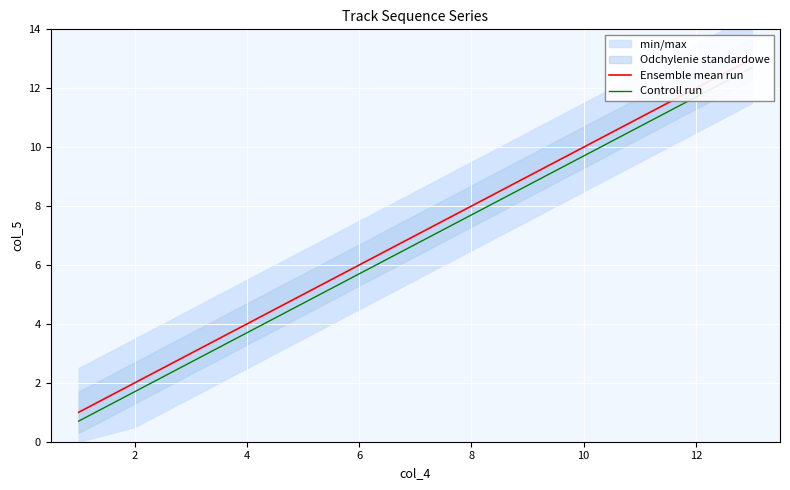

True or false: Ensemble mean run and Controll run intersect in this chart.

False